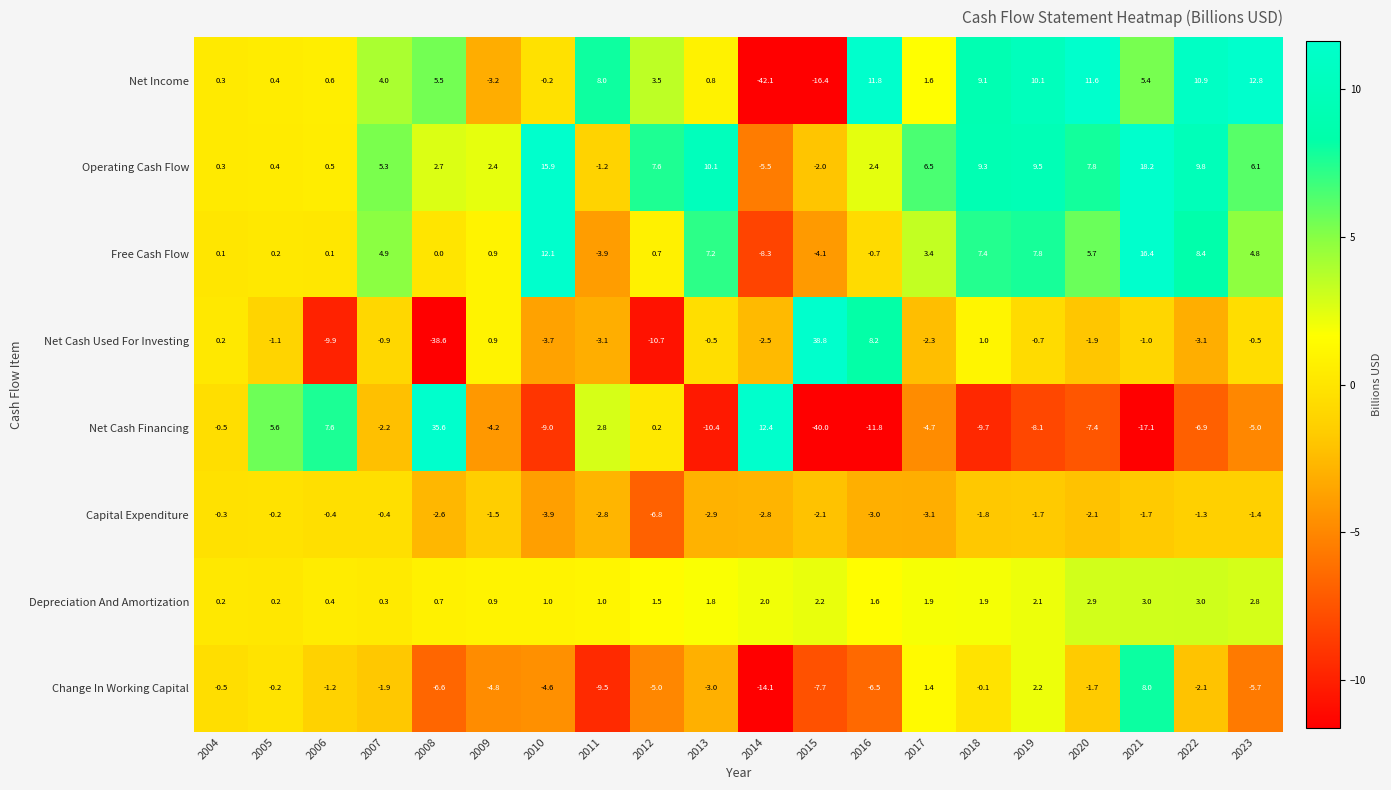

Is it true that Capital Expenditure equals -2.8 at 2014?

True